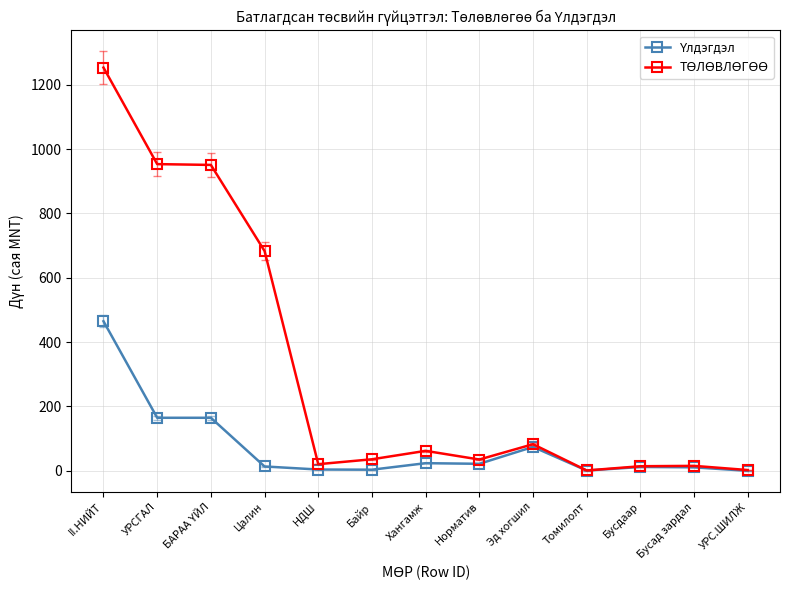

At which category is the sum across all series the highest?

II.НИЙТ